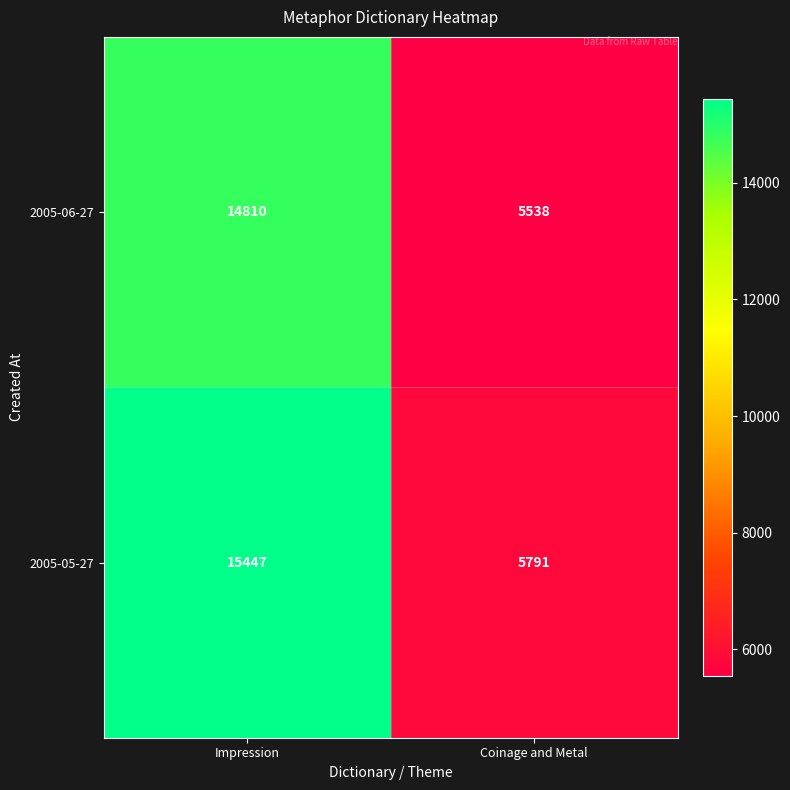

What is the total value across all series at Coinage and Metal?

11329